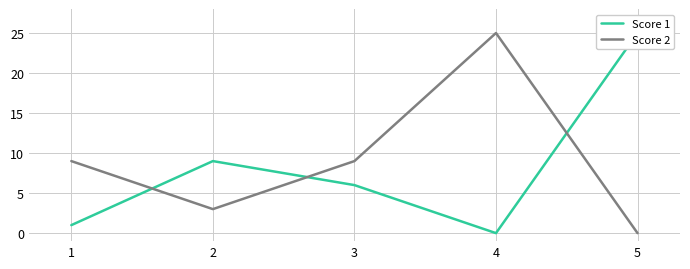

How many positive values does the Score 2 series have?

4